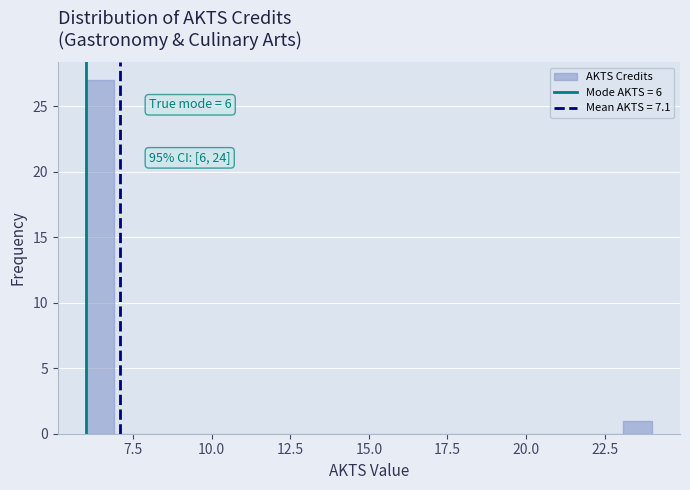

Around what value on the x-axis is the tallest bar? Give the approximate position of its centre, as read against the axis.

6.5